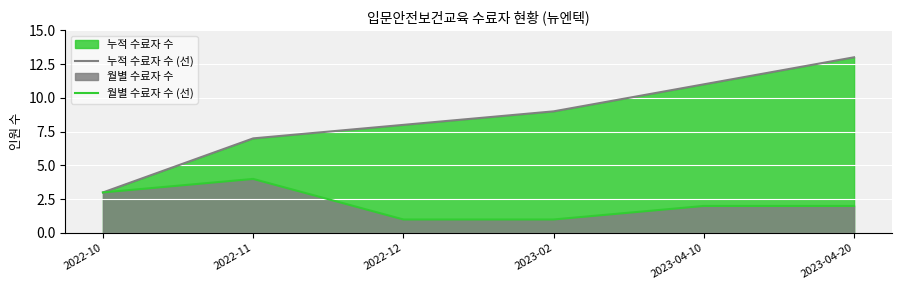

Reading left to right, transcribe all the data shown in this chart.

누적 수료자 수 (선): 2022-10=3	2022-11=7	2022-12=8	2023-02=9	2023-04-10=11	2023-04-20=13
월별 수료자 수 (선): 2022-10=3	2022-11=4	2022-12=1	2023-02=1	2023-04-10=2	2023-04-20=2